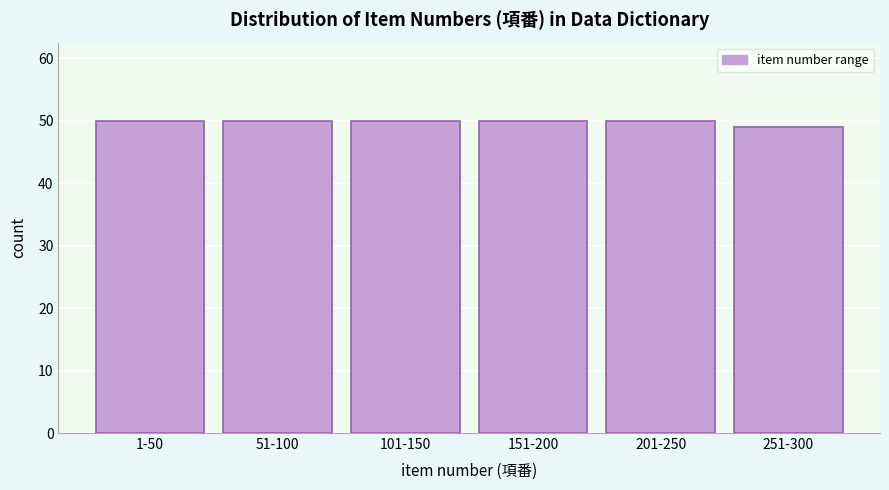

Reading left to right, transcribe all the data shown in this chart.

50	50	50	50	50	49